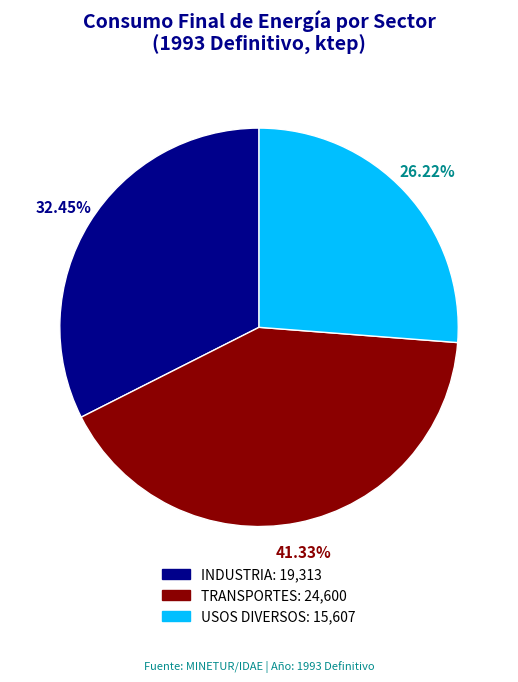

To the nearest percent, what percentage of the pie is USOS DIVERSOS?

26%